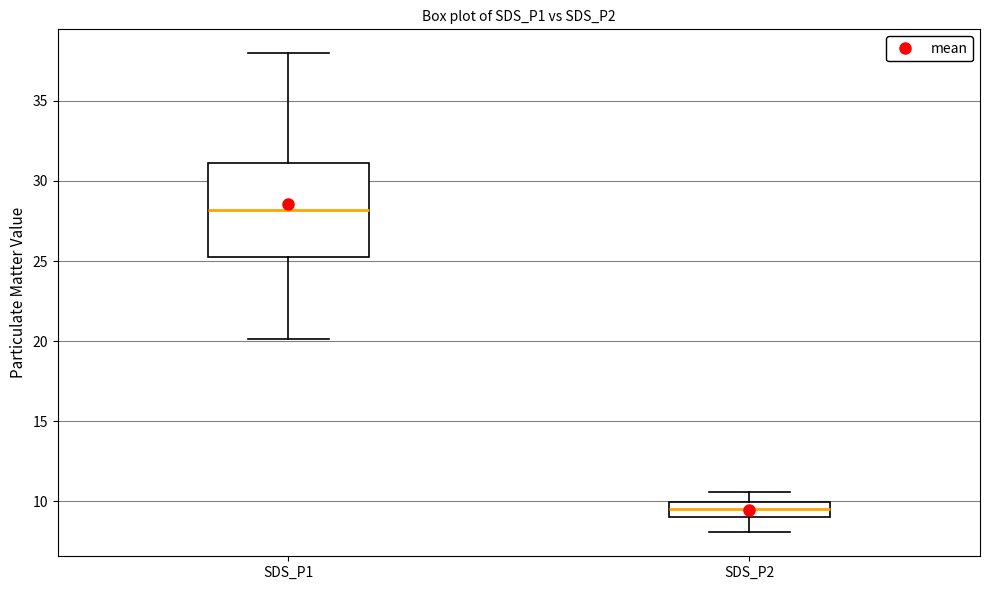

Reading left to right, read every box against the y-axis: the position of its median line, the range the box covers, and the ends of its whiskers. The values are not printed on the chart, so give them approximately, as read against the axis.

SDS_P1: median 28.0, box 25.5 to 31.0, whiskers 20.0 to 38.0
SDS_P2: median 9.5, box 9.0 to 10.0, whiskers 8.0 to 10.5